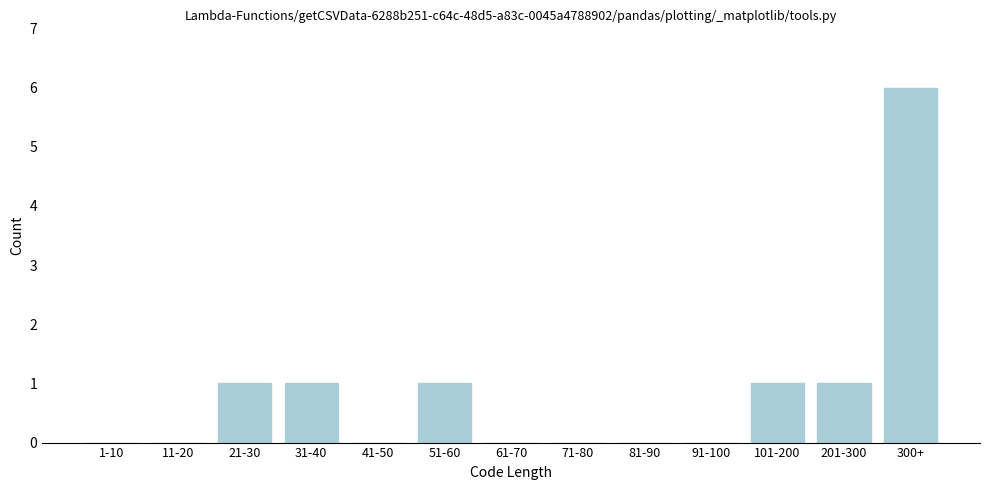

Reading right to left, transcribe all the data shown in this chart.

300+=6	201-300=1	101-200=1	91-100=0	81-90=0	71-80=0	61-70=0	51-60=1	41-50=0	31-40=1	21-30=1	11-20=0	1-10=0